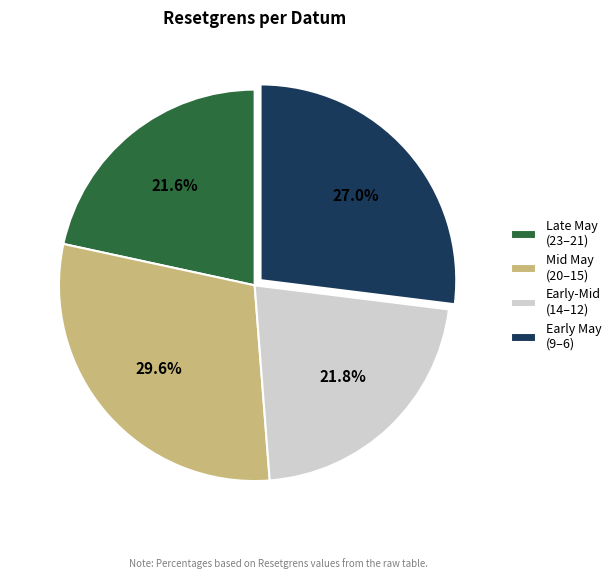

Is Mid May (20–15) the majority of the pie?

No